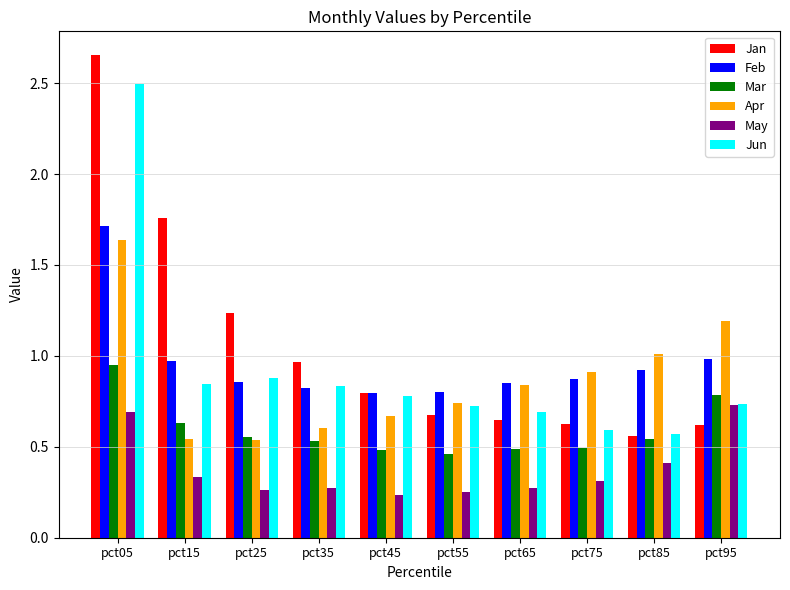

What are all the series names shown in the legend?

Jan, Feb, Mar, Apr, May, Jun